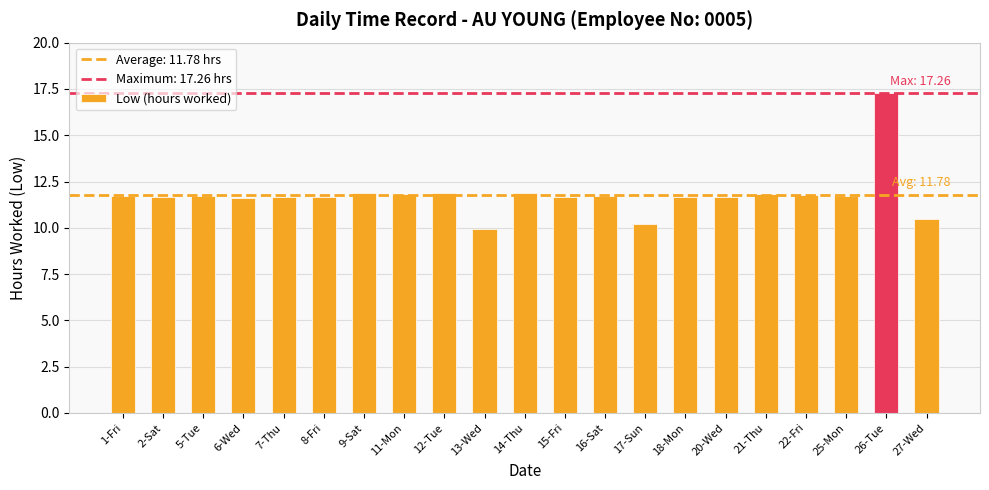

What is the difference between the values at 26-Tue and 25-Mon?

5.5